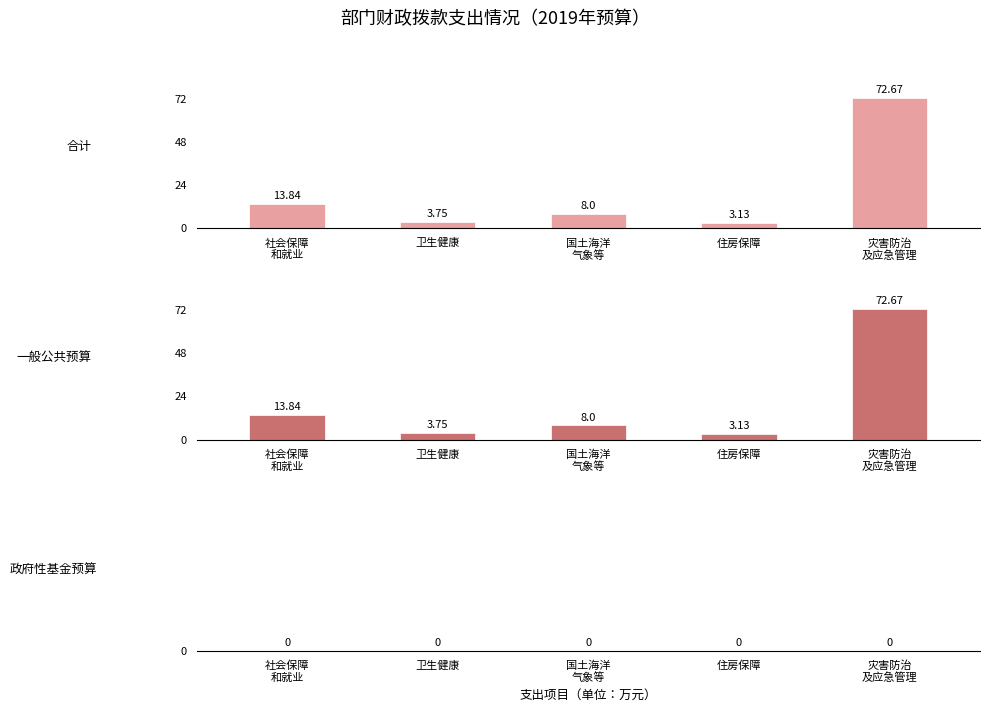

Reading left to right, transcribe all the data shown in this chart.

合计: 社会保障
和就业=13.8	卫生健康=3.8	国土海洋
气象等=8.0	住房保障=3.1	灾害防治
及应急管理=72.7
一般公共预算: 社会保障
和就业=13.8	卫生健康=3.8	国土海洋
气象等=8.0	住房保障=3.1	灾害防治
及应急管理=72.7
政府性基金预算: 社会保障
和就业=0.0	卫生健康=0.0	国土海洋
气象等=0.0	住房保障=0.0	灾害防治
及应急管理=0.0